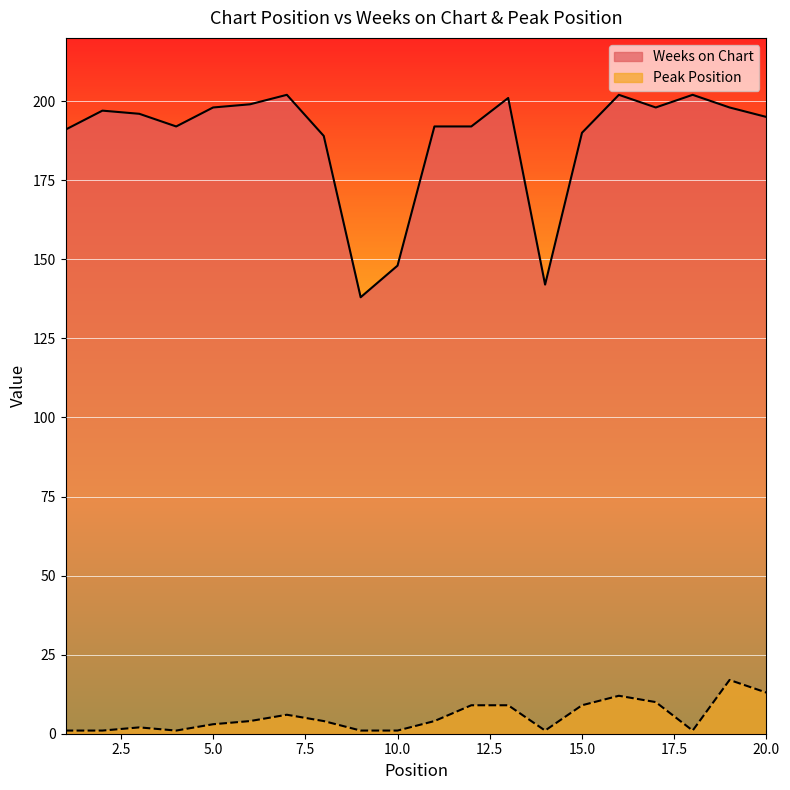

List the series in order of their overall mean, highest first.

Weeks on Chart, Peak Position